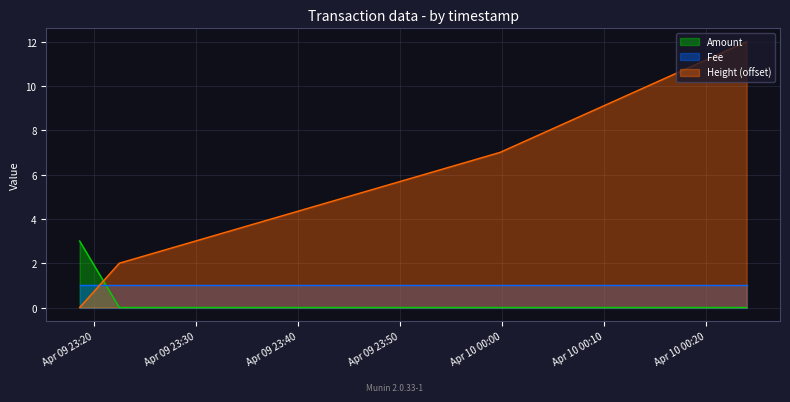

What are all the series names shown in the legend?

Amount, Fee, Height (offset)